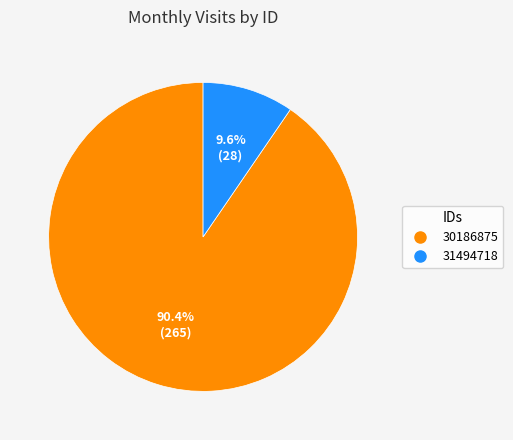

Count the number of slices in the pie.

2